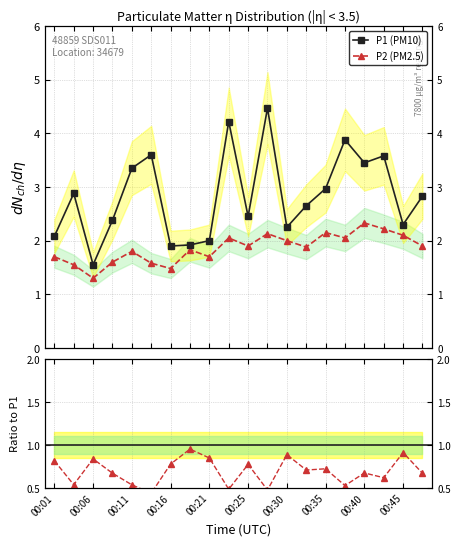

Reading left to right, transcribe all the data shown in this chart.

P1: 00:01=2.1	00:04=2.9	00:06=1.6	00:08=2.4	00:11=3.4	00:13=3.6	00:16=1.9	00:18=1.9	00:21=2.0	00:23=4.2	00:25=2.5	00:28=4.5	00:30=2.2	00:33=2.6	00:35=3.0	00:38=3.9	00:40=3.5	00:42=3.6	00:45=2.3	00:47=2.8
P2: 00:01=1.7	00:04=1.6	00:06=1.3	00:08=1.6	00:11=1.8	00:13=1.6	00:16=1.5	00:18=1.8	00:21=1.7	00:23=2.0	00:25=1.9	00:28=2.1	00:30=2.0	00:33=1.9	00:35=2.1	00:38=2.0	00:40=2.3	00:42=2.2	00:45=2.1	00:47=1.9